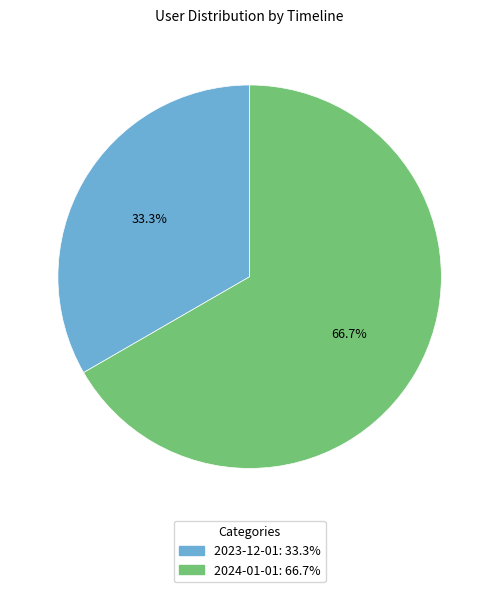

Does any single category account for the majority?

Yes